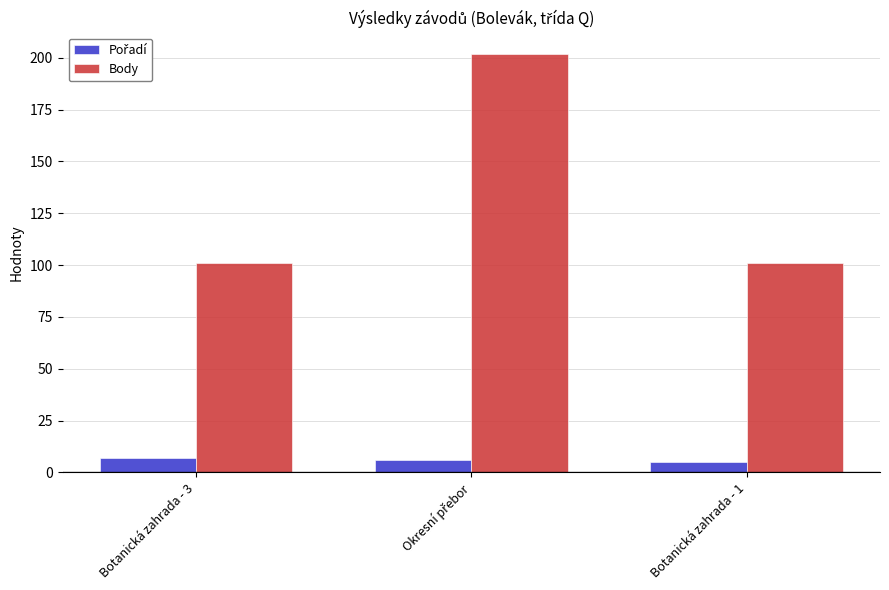

Which series has the largest total across all categories?

Body